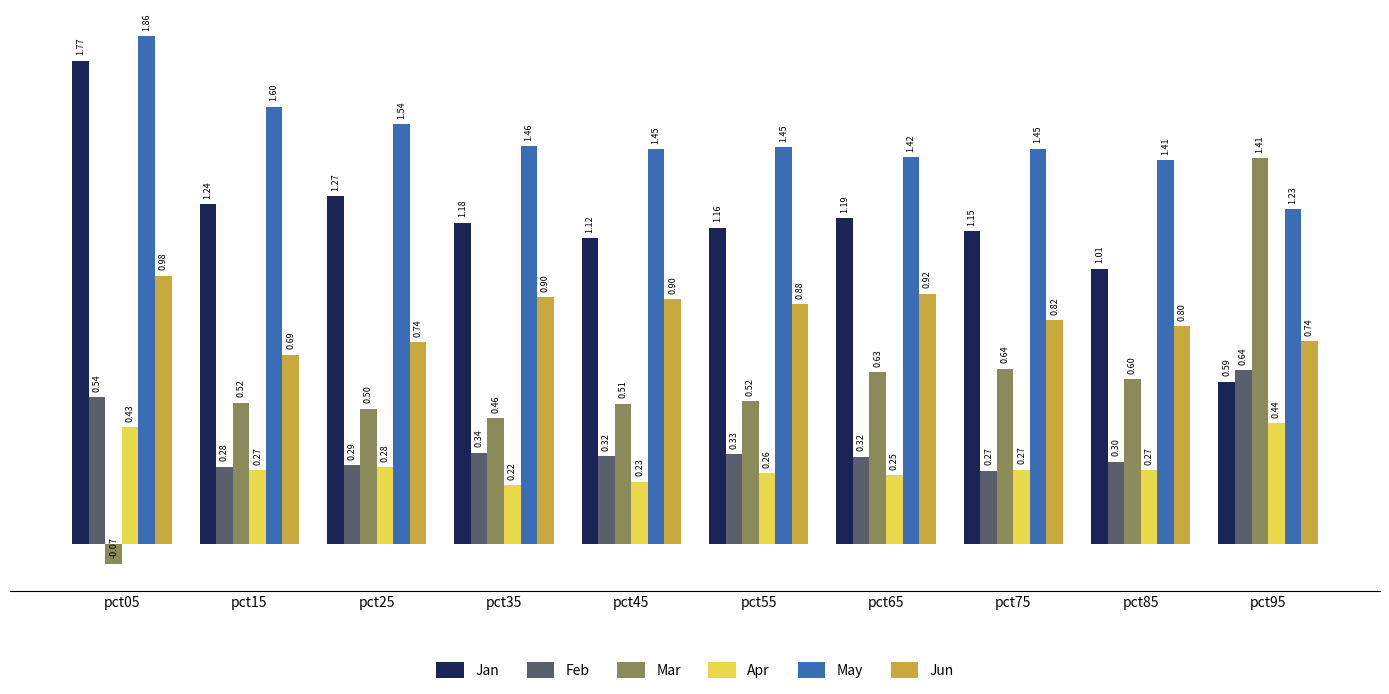

True or false: Jan has a value of 0.9 at pct05.

False